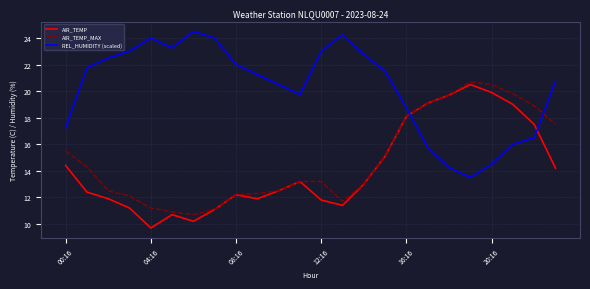

After their last crossing, which series has the higher values: AIR_TEMP_MAX or REL_HUMIDITY (scaled)?

REL_HUMIDITY (scaled)